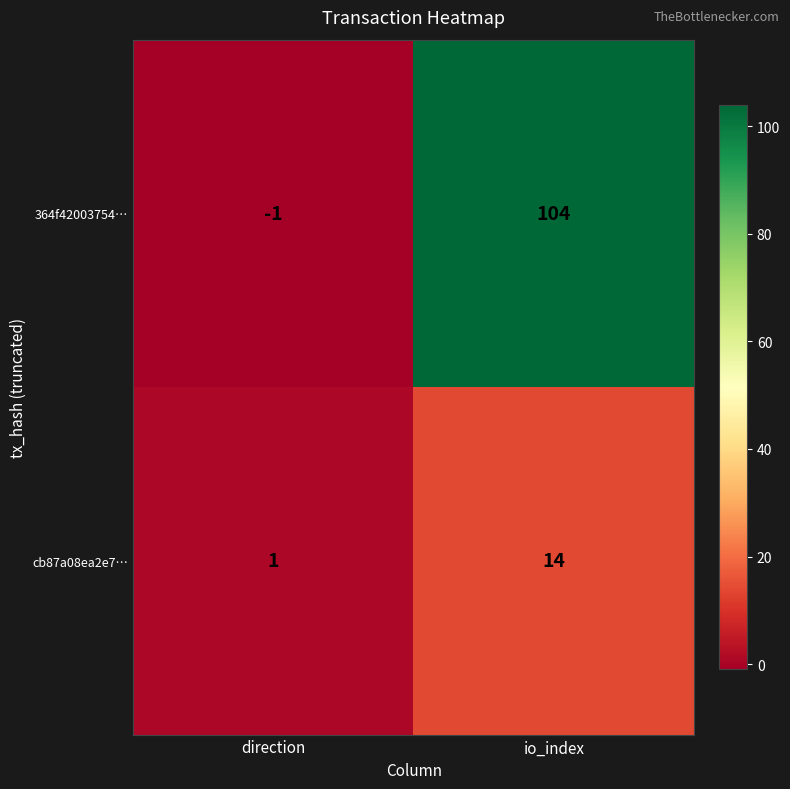

At which category is the sum across all series the highest?

io_index